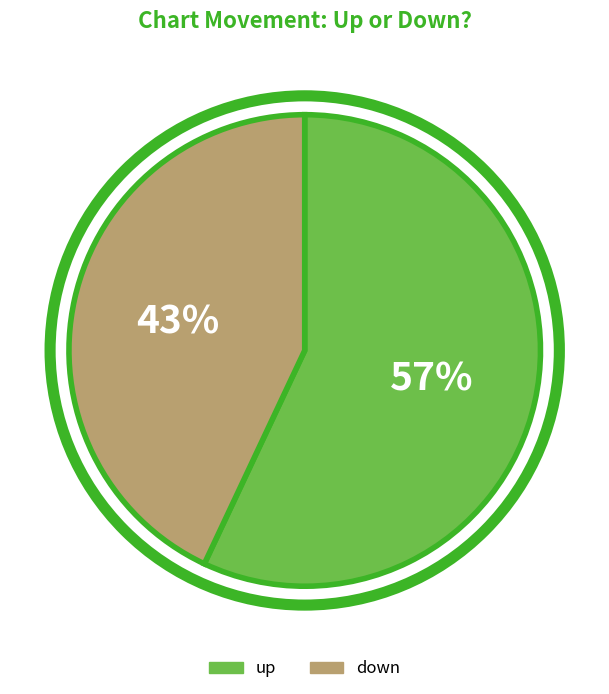

Is it true that up is 68% of the pie?

False